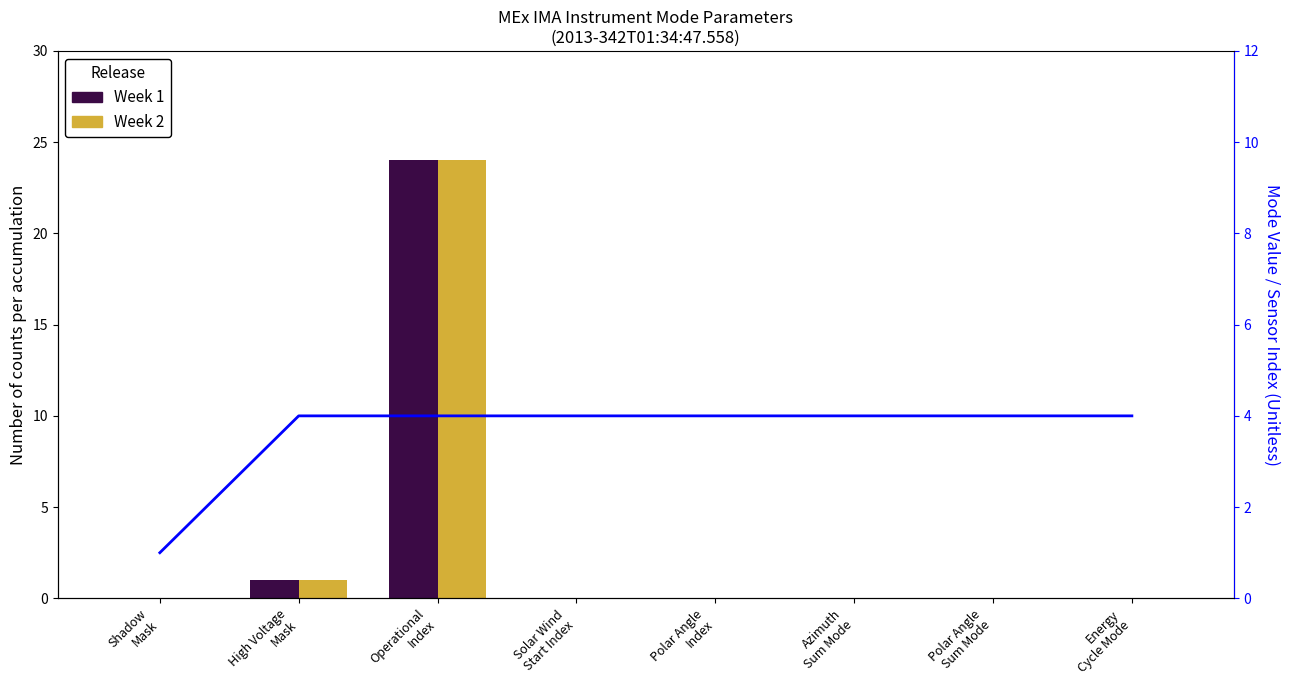

What is the total value across all series at High Voltage
Mask?

6